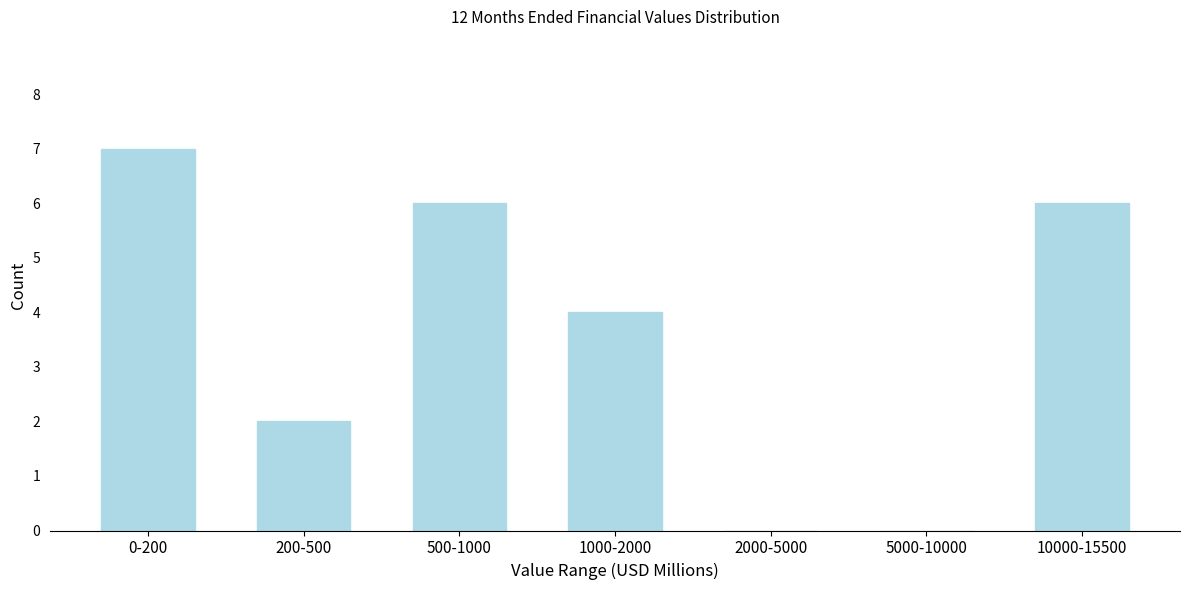

Reading left to right, transcribe all the data shown in this chart.

0-200=7	200-500=2	500-1000=6	1000-2000=4	2000-5000=0	5000-10000=0	10000-15500=6